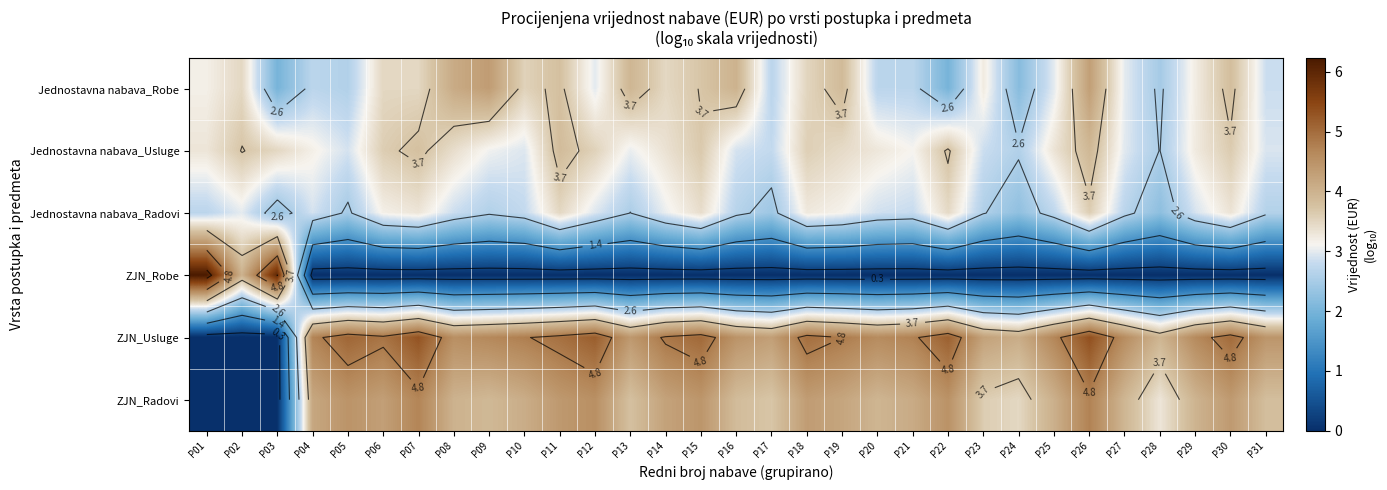

Read the ZJN_Usluge value at P22.

5.1